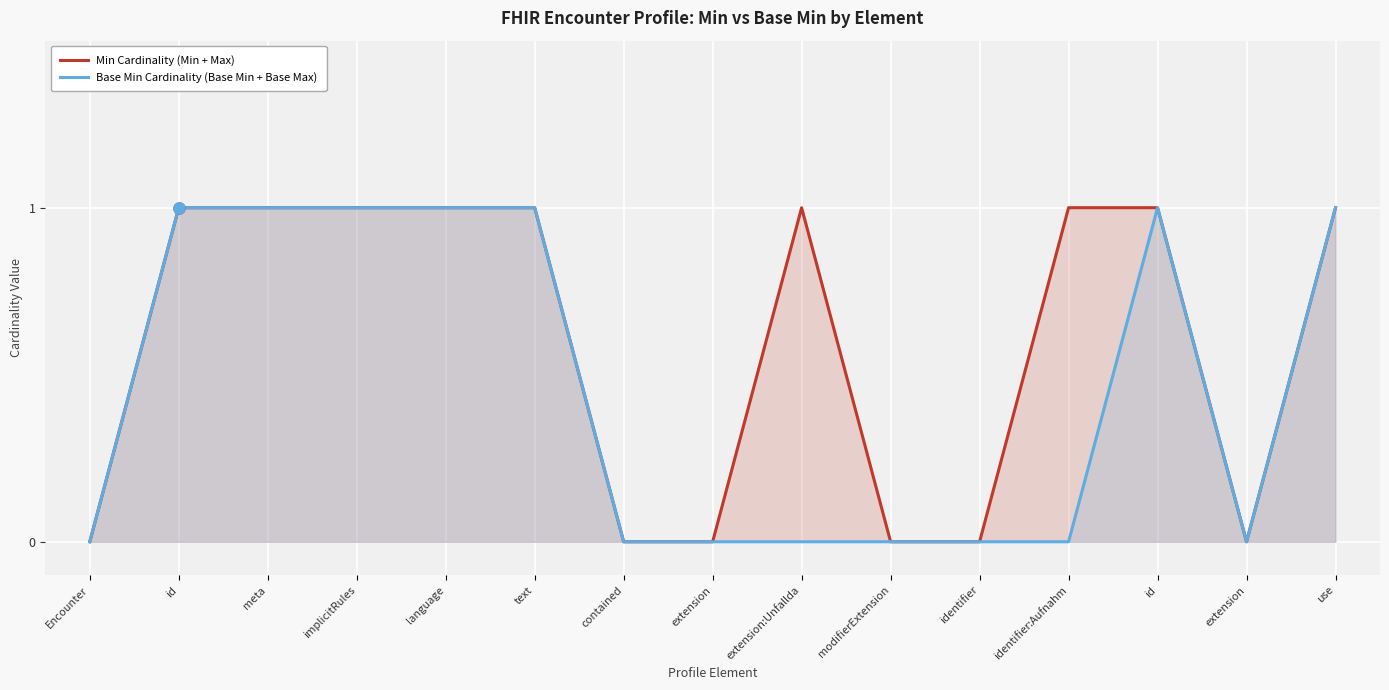

At which category does the chart reach its peak across all series?

id